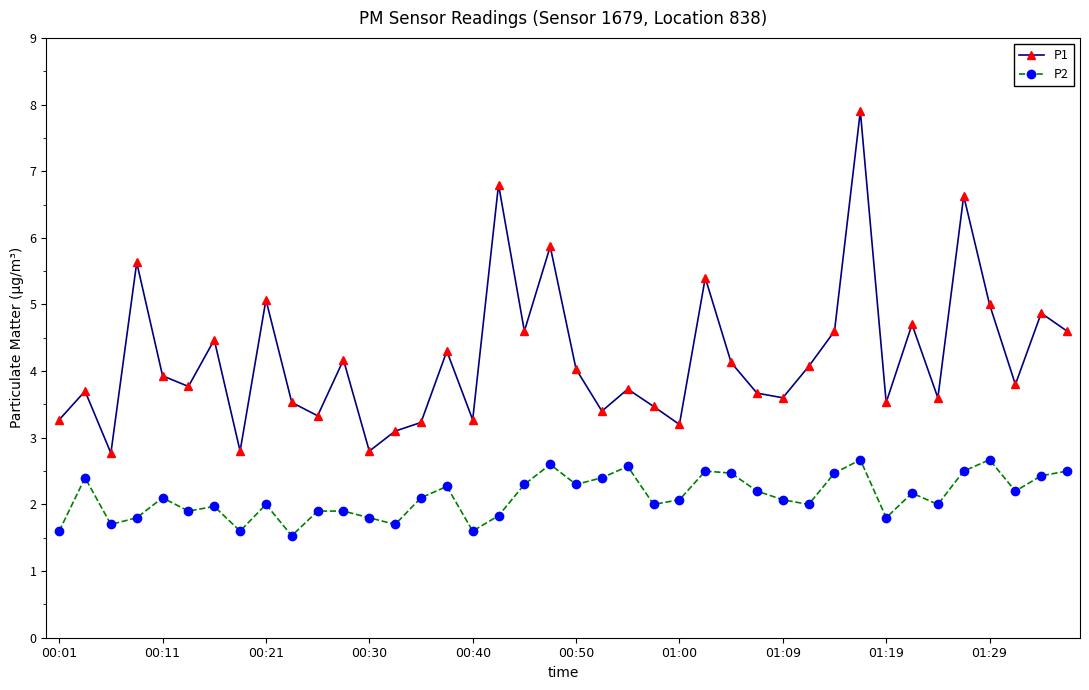

What is the average value of the P1 series?

4.2